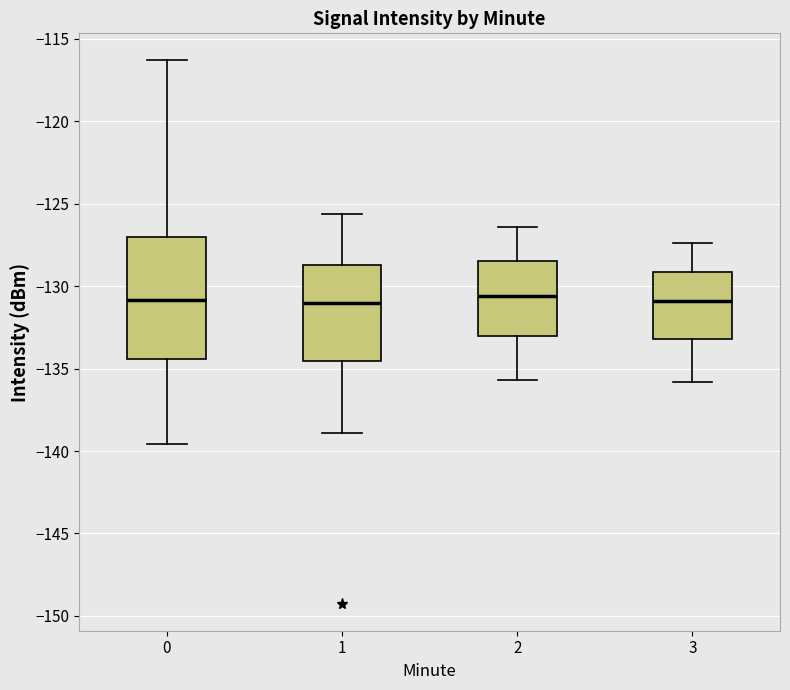

Reading left to right, transcribe this box plot: for each box, give where its median line is, the range the box spans, and where its two whiskers end, as read against the y-axis. The values are not printed on the chart, so give them approximately, as read against the axis.

0: median -131.0, box -134.5 to -127.0, whiskers -139.5 to -116.5
1: median -131.0, box -134.5 to -128.5, whiskers -139.0 to -125.5
2: median -130.5, box -133.0 to -128.5, whiskers -135.5 to -126.5
3: median -131.0, box -133.0 to -129.0, whiskers -136.0 to -127.5